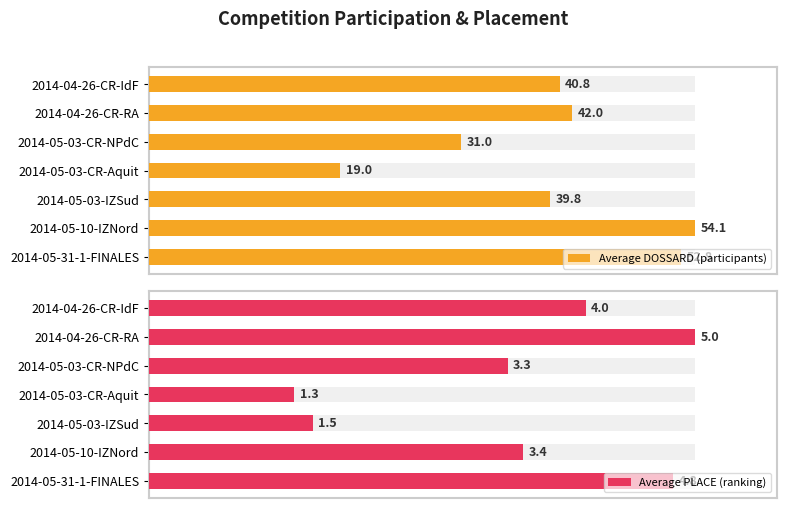

What are all the series names shown in the legend?

Average DOSSARD (participants), Average PLACE (ranking)